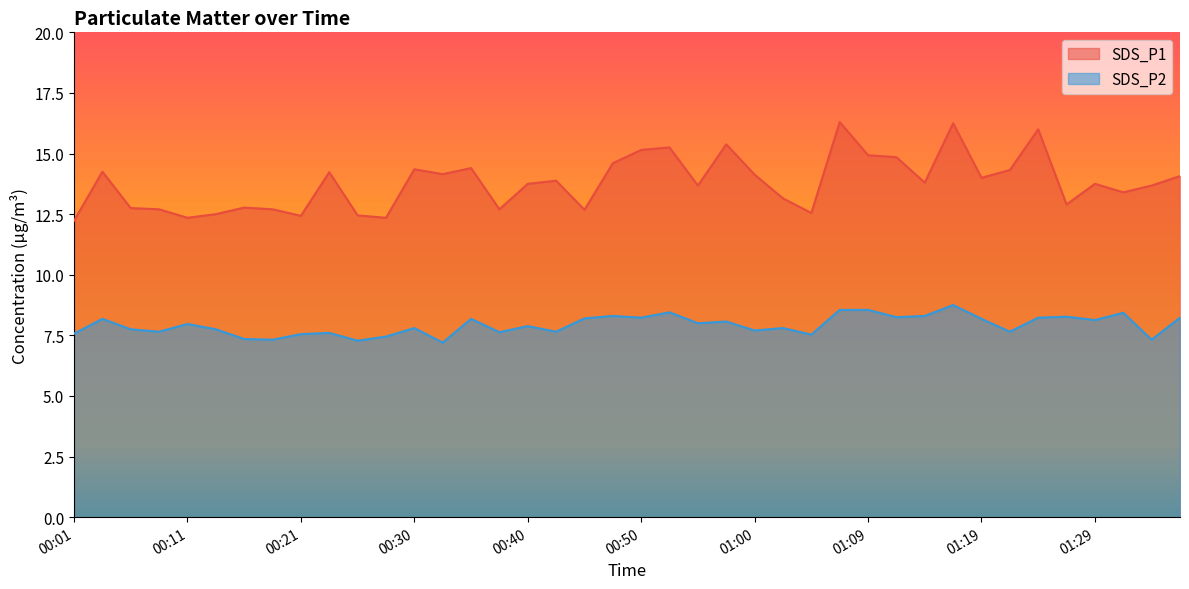

What position from the left is 00:33?

14